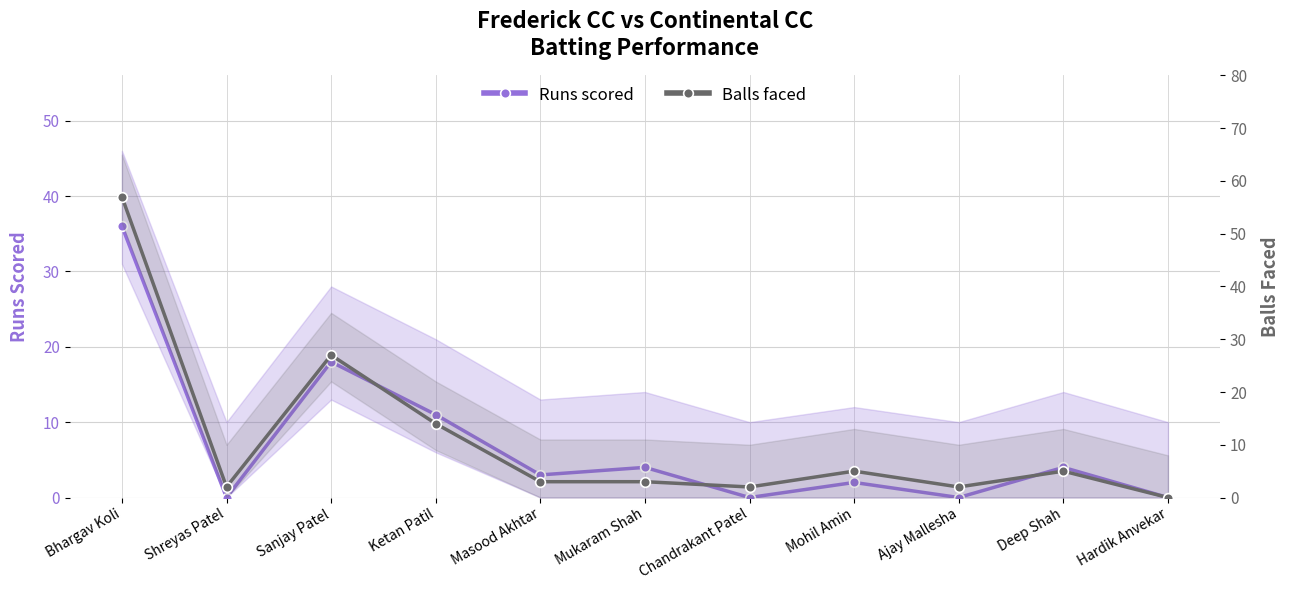

At which category is the sum across all series the highest?

Bhargav Koli